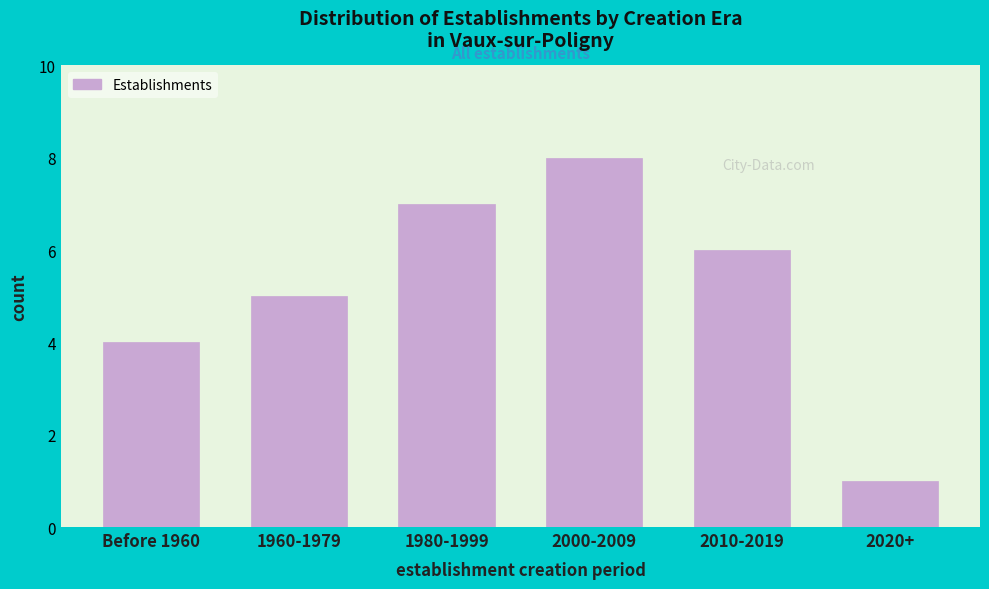

Reading right to left, list all the values displayed in this chart.

1	6	8	7	5	4